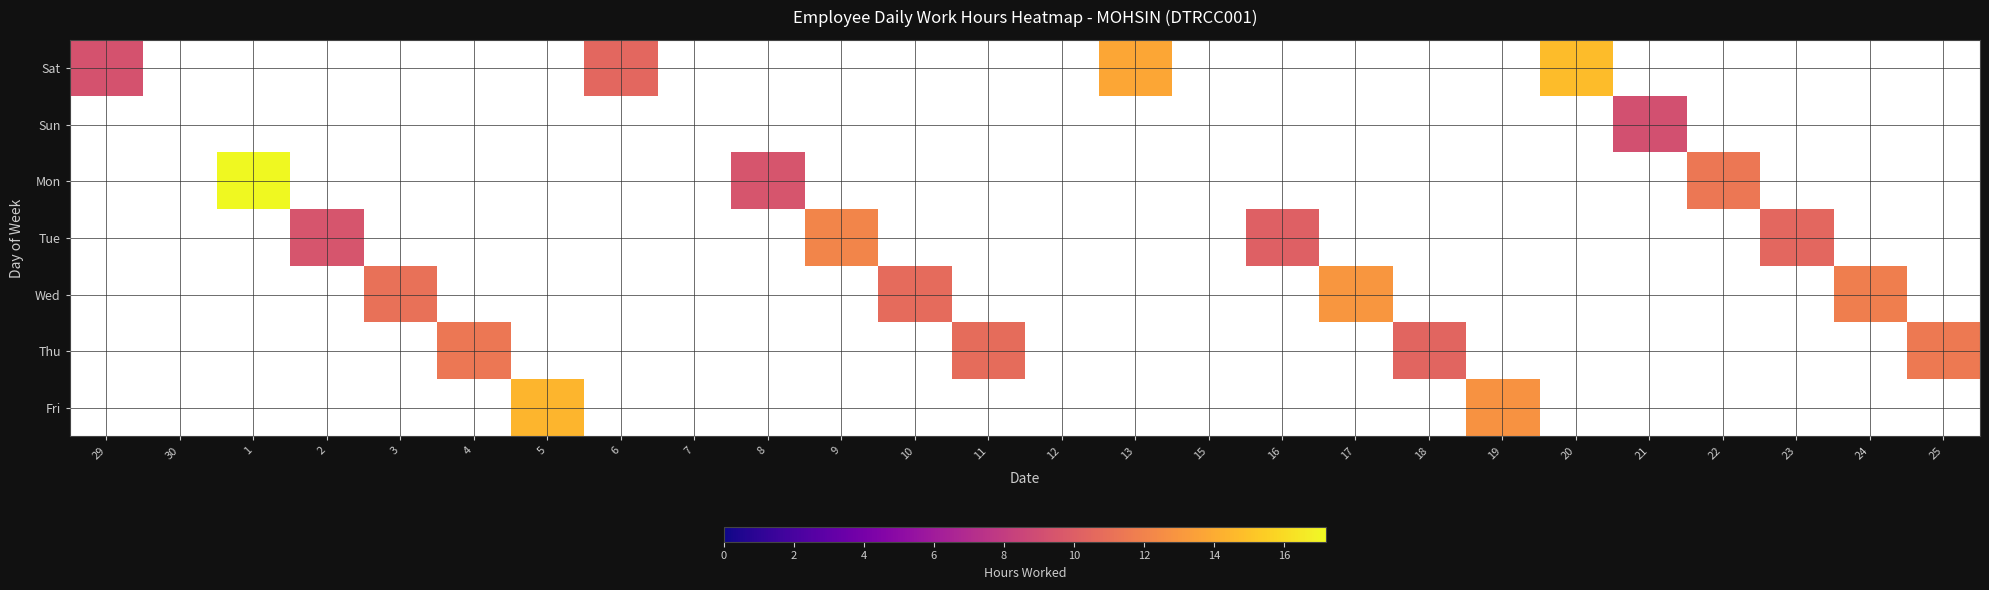

What is the greatest value displayed?

17.2